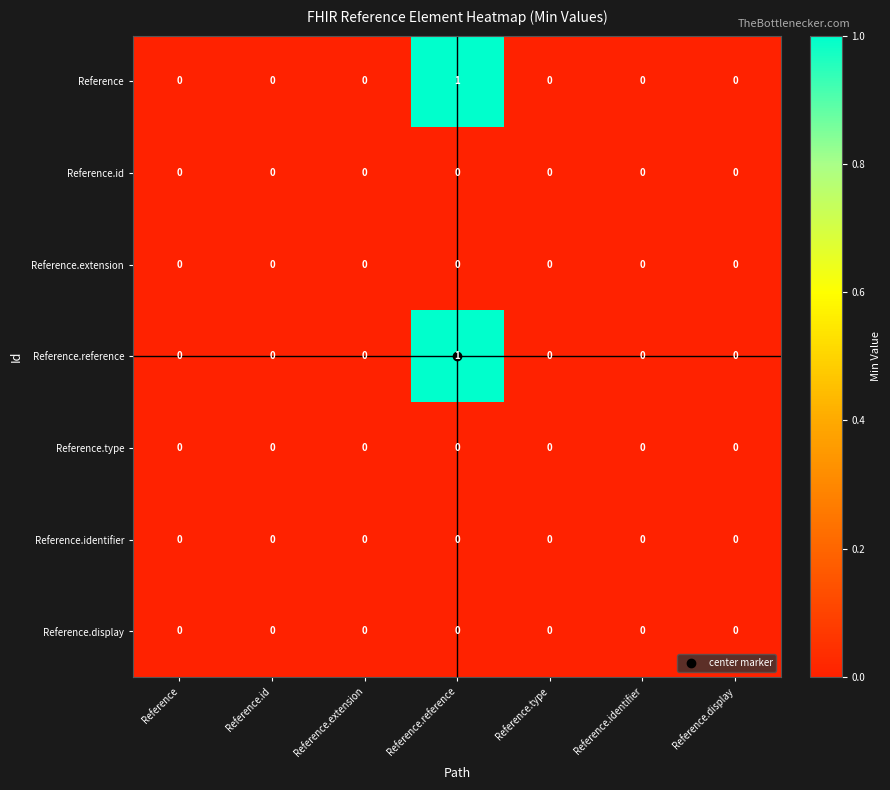

At which category does the chart reach its peak across all series?

Reference.reference